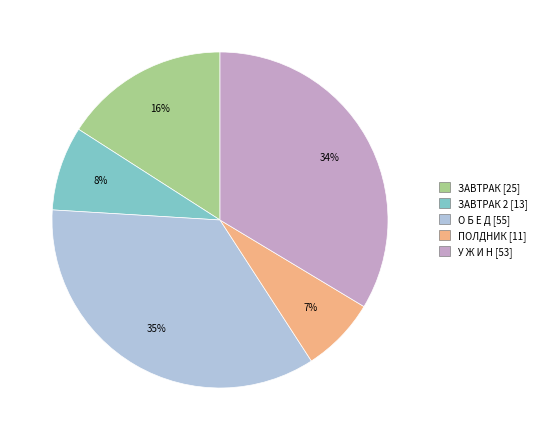

Is there a majority slice in this chart?

No